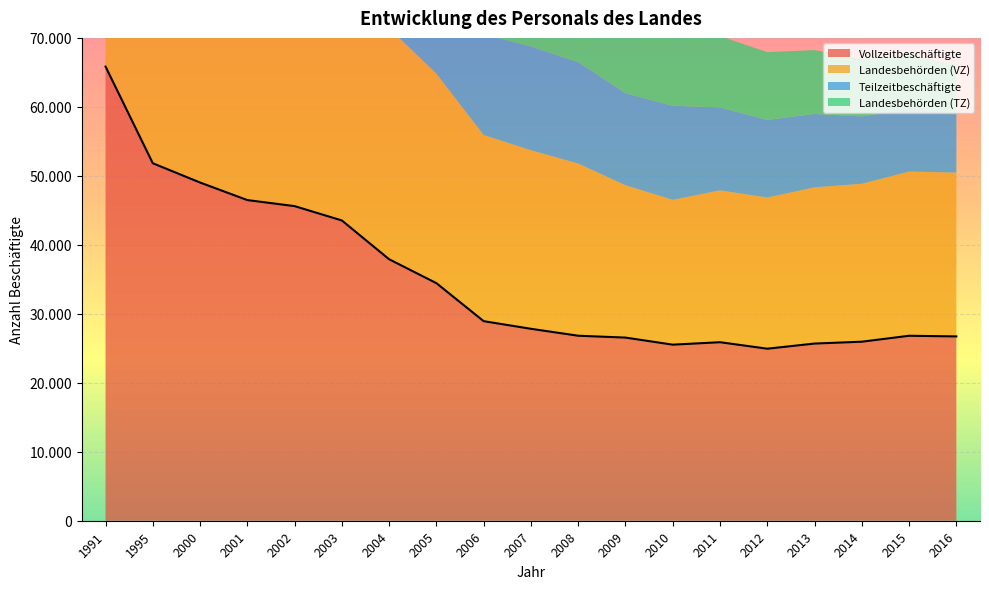

What is the smallest value displayed?

3545